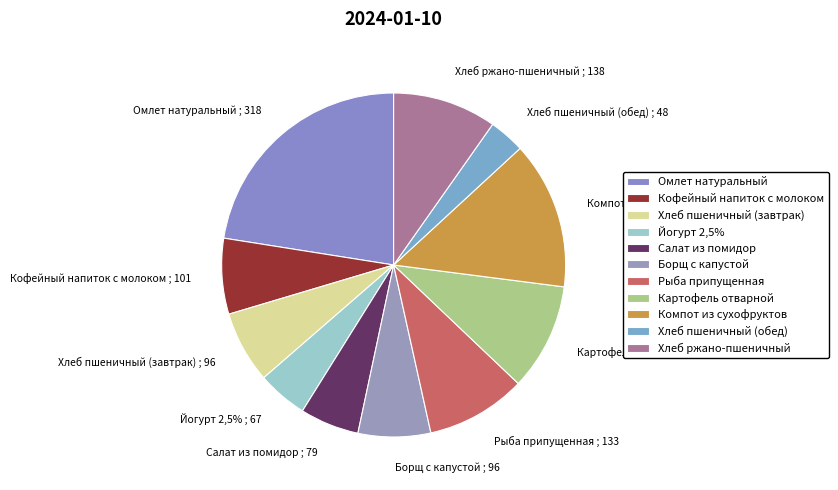

Is it true that Хлеб пшеничный (завтрак) is 1% of the pie?

False